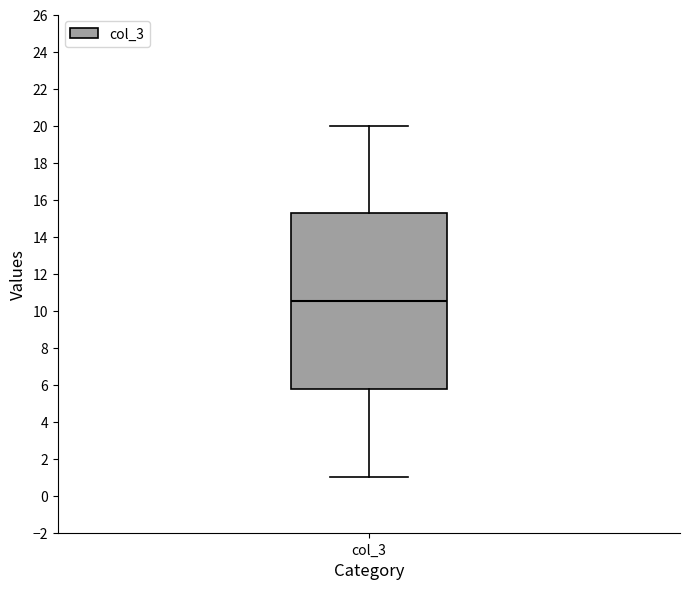

Transcribe this box plot: give where the median line is, the range the box spans, and where the two whiskers end, as read against the y-axis. The values are not printed on the chart, so give them approximately, as read against the axis.

median 10.6, box 5.8 to 15.2, whiskers 1.0 to 20.0